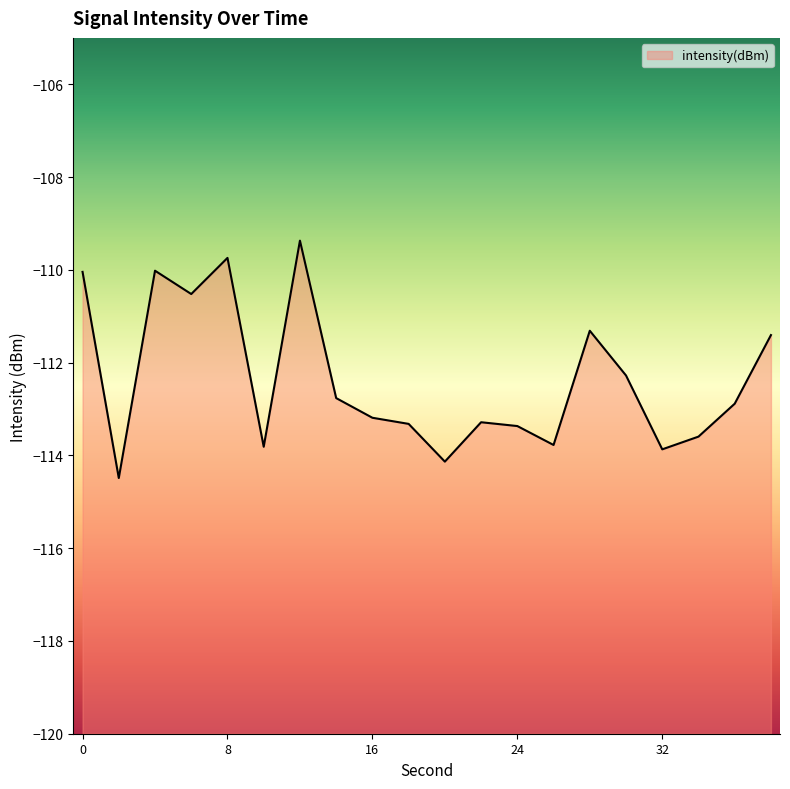

List the labels in order of value, smallest first.

2, 20, 32, 10, 26, 34, 24, 18, 22, 16, 36, 14, 30, 38, 28, 6, 0, 4, 8, 12